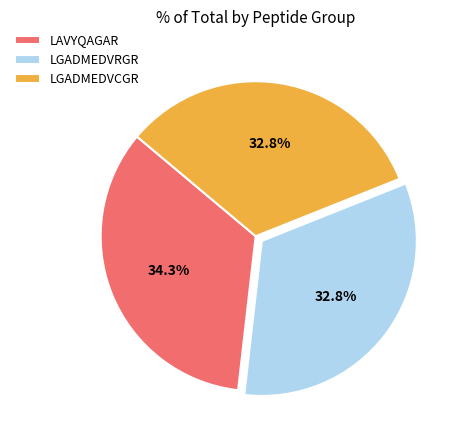

What is the total percentage of LGADMEDVCGR and LGADMEDVRGR?

65.7%